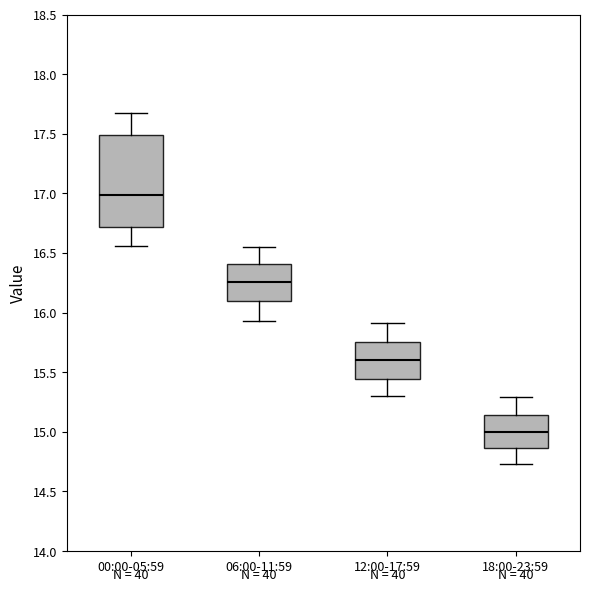

Which box's median line is the highest?

00:00-05:59